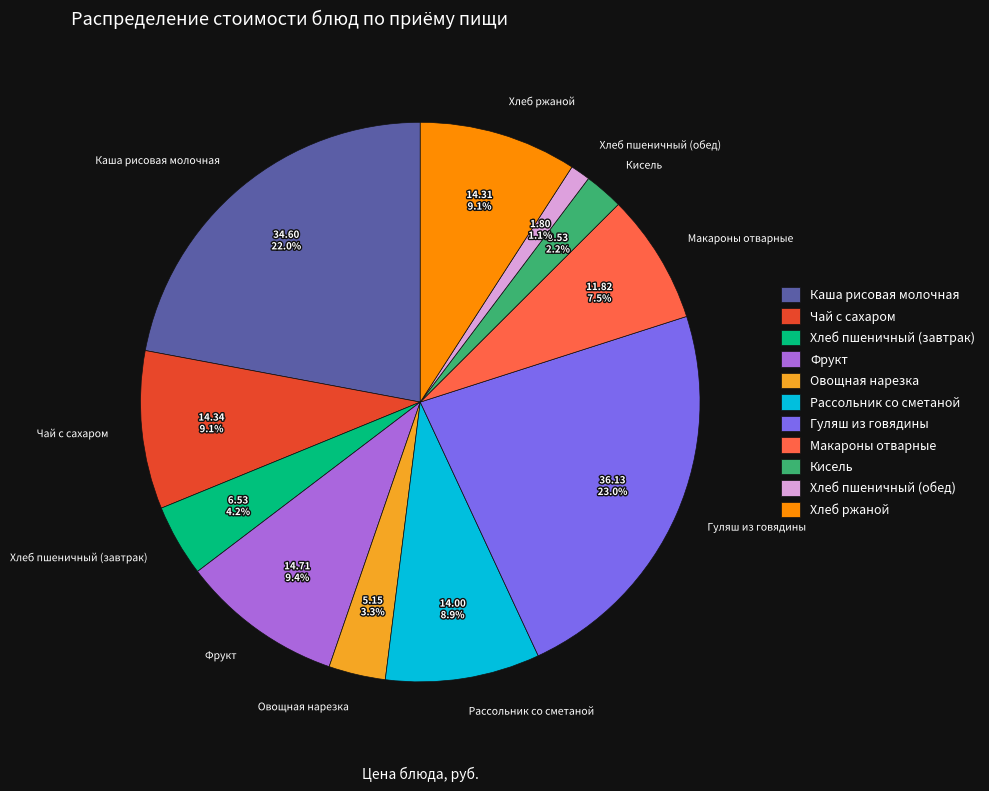

Which has a higher value, Макароны отварные or Хлеб пшеничный (завтрак)?

Макароны отварные